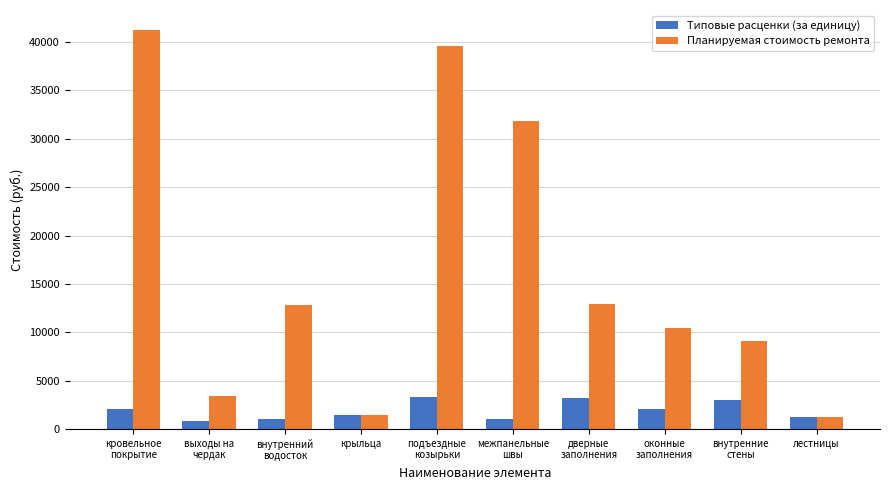

What is the difference between the maximum and minimum values in the Типовые расценки (за единицу) series?

2450.1